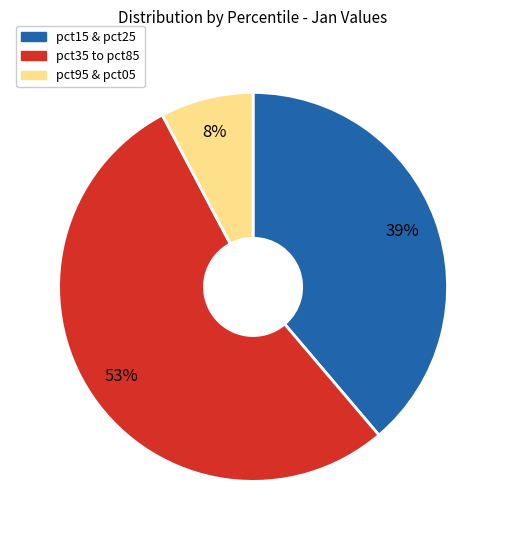

Is there a majority slice in this chart?

Yes